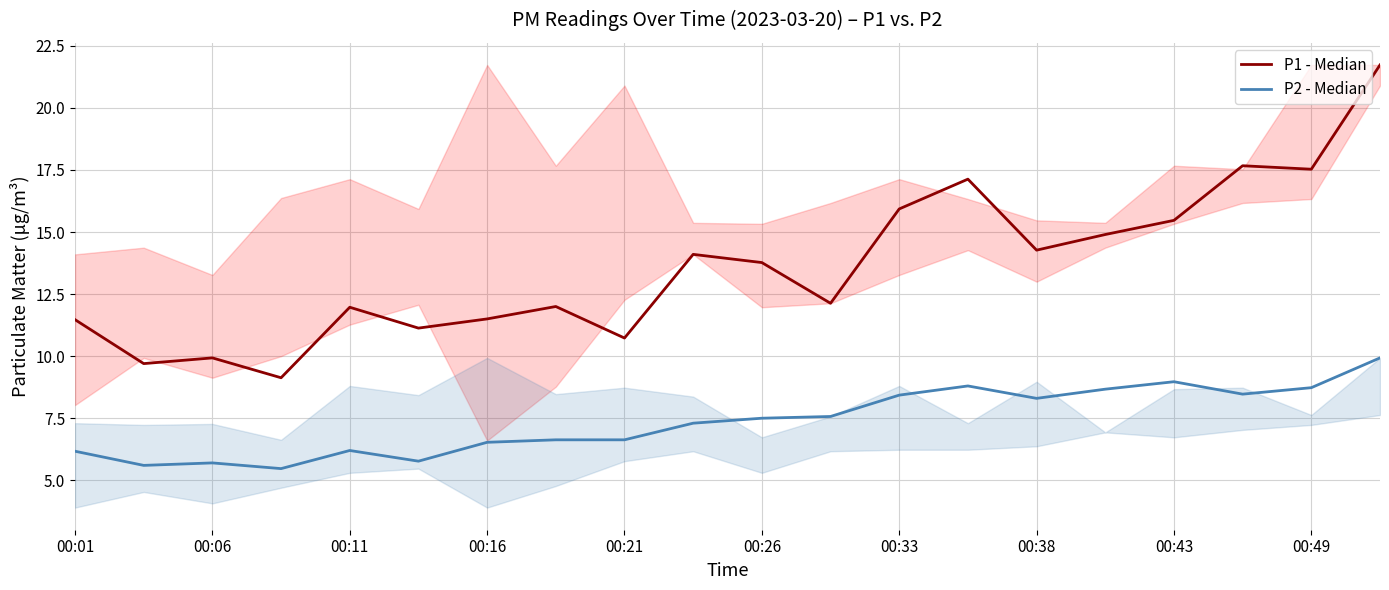

How many lines are shown in the chart?

2